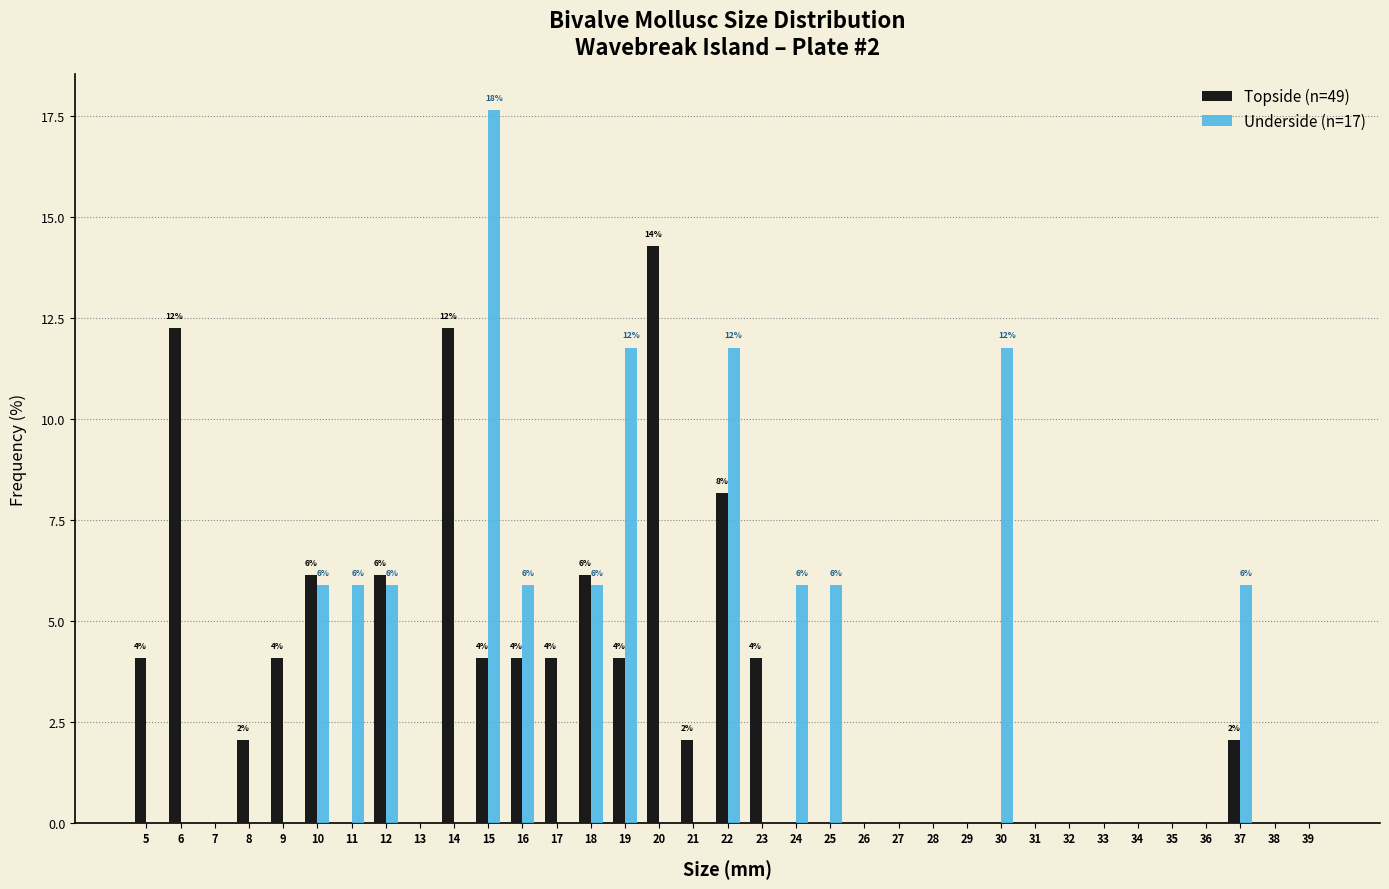

Which series has the largest range (max minus min)?

Underside (n=17)